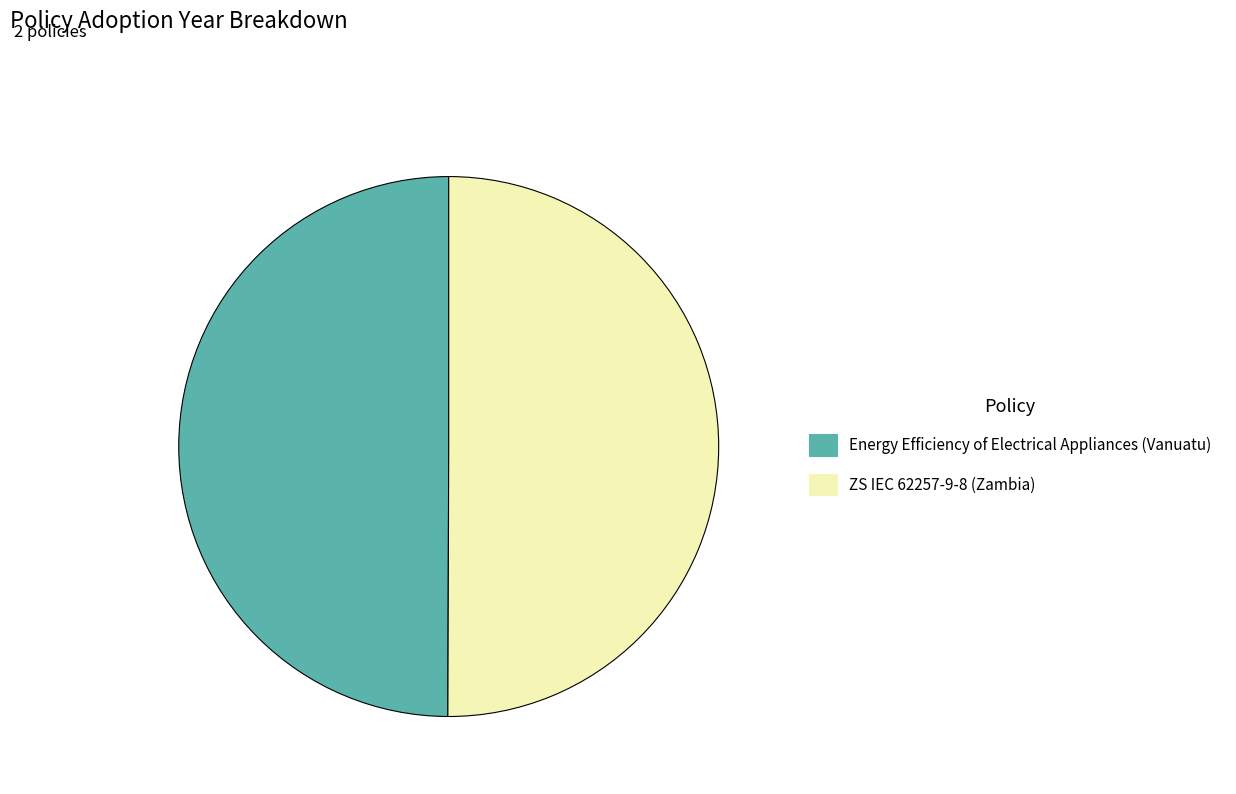

Do Energy Efficiency of Electrical Appliances (Vanuatu) and ZS IEC 62257-9-8 (Zambia) together represent more than half of the pie?

Yes